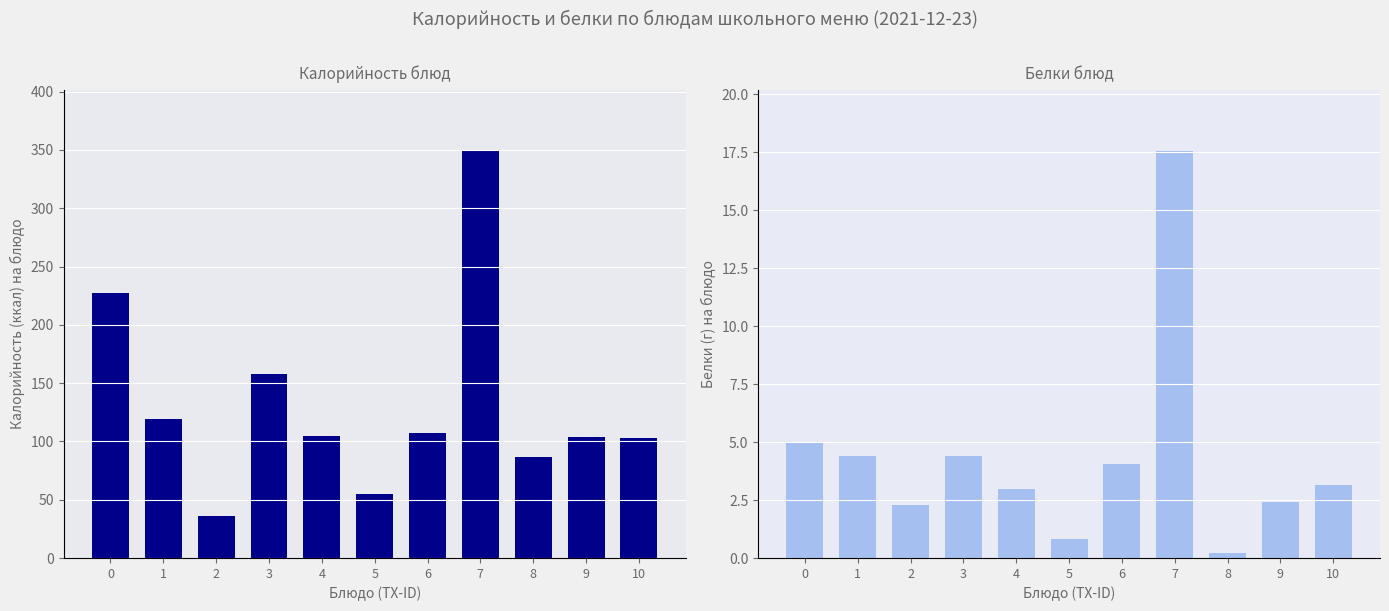

Between 5 and 10, which is larger?

10